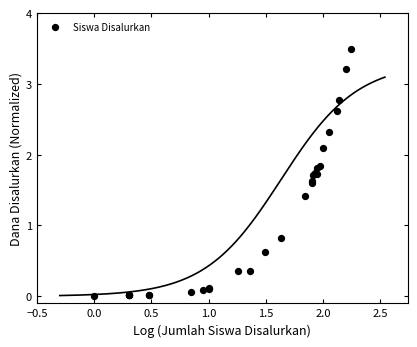

What Y value in the scatter plot is closest to 1?

0.8